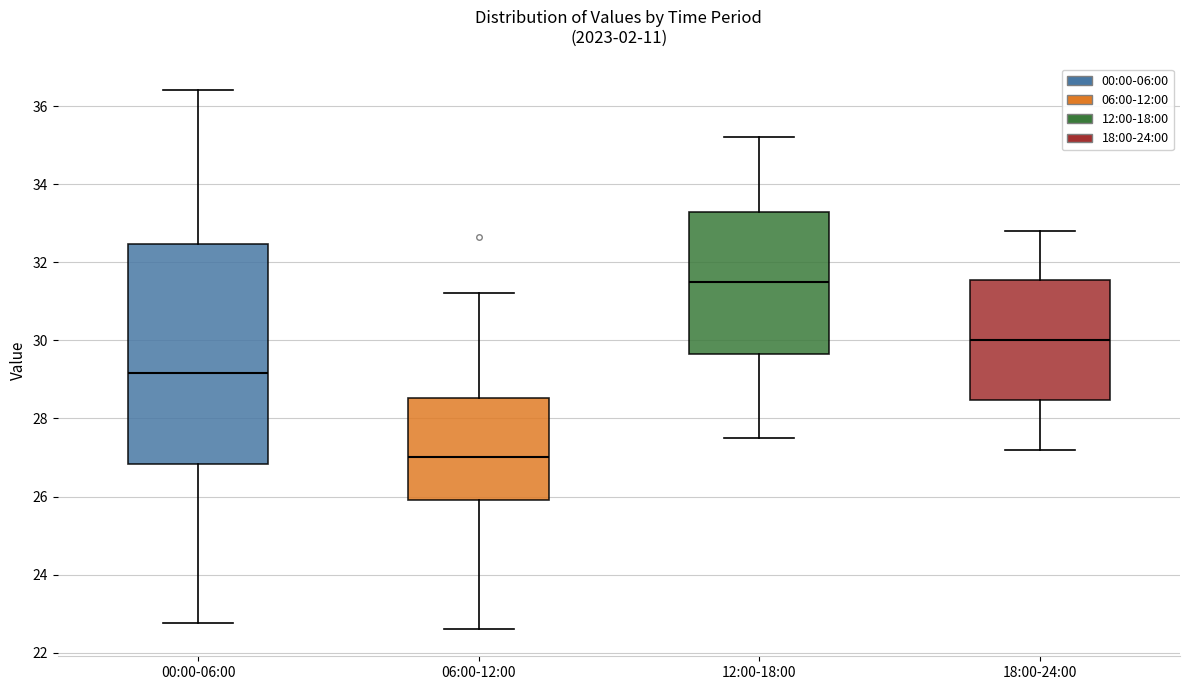

Reading left to right, read every box against the y-axis: the position of its median line, the range the box covers, and the ends of its whiskers. The values are not printed on the chart, so give them approximately, as read against the axis.

00:00-06:00: median 29.2, box 26.8 to 32.4, whiskers 22.8 to 36.4
06:00-12:00: median 27.0, box 26.0 to 28.6, whiskers 22.6 to 31.2
12:00-18:00: median 31.6, box 29.6 to 33.2, whiskers 27.6 to 35.2
18:00-24:00: median 30.0, box 28.4 to 31.6, whiskers 27.2 to 32.8